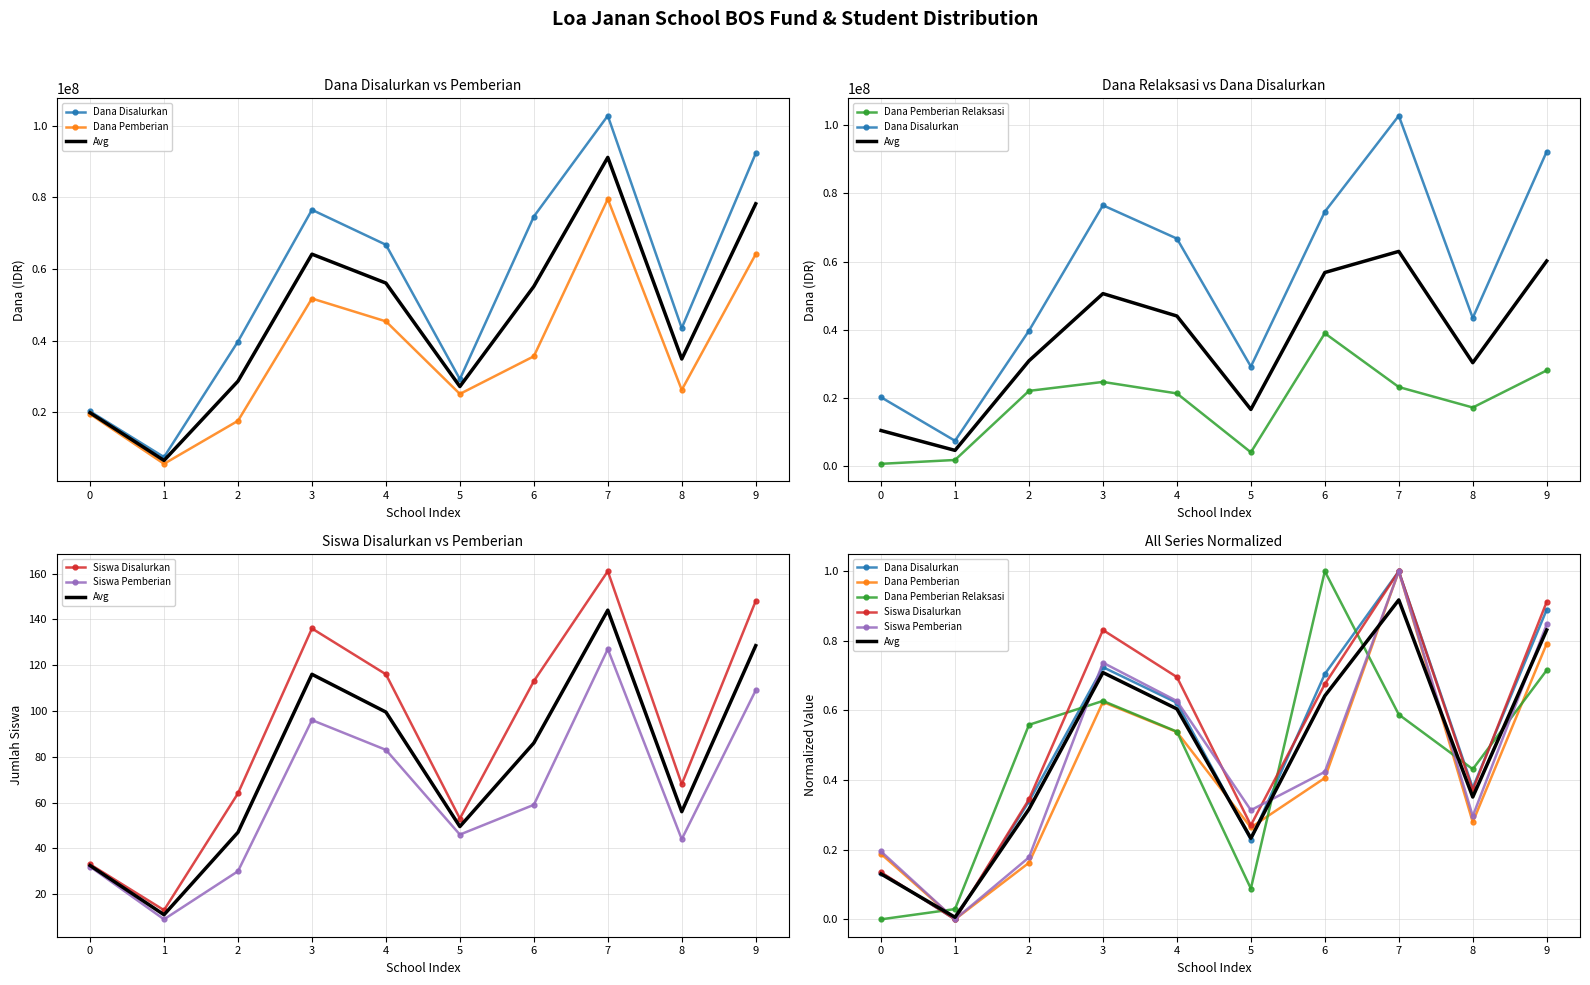

The Dana Disalurkan series shows 0.6 at 4. True or false?

True